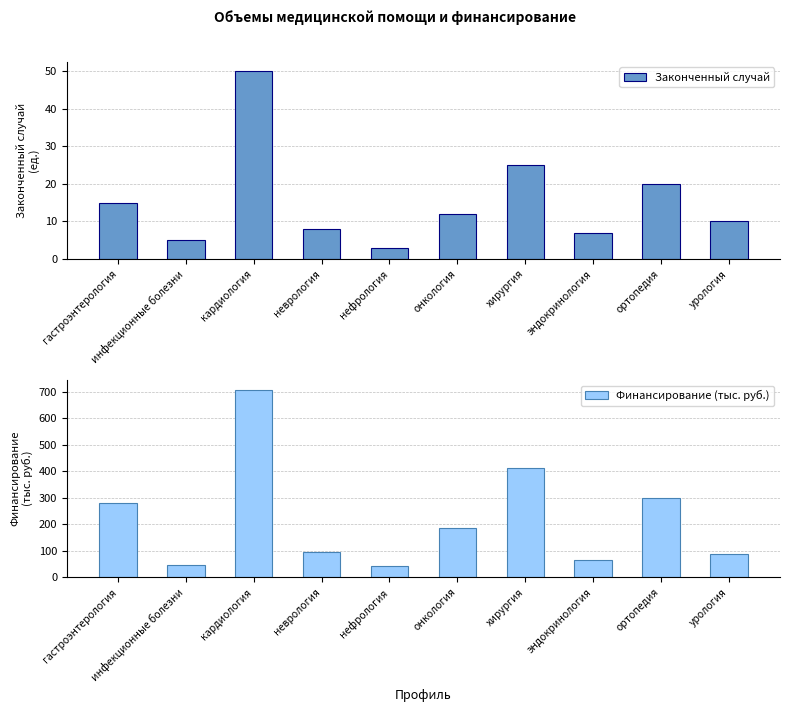

How many bars are there in each group?

2